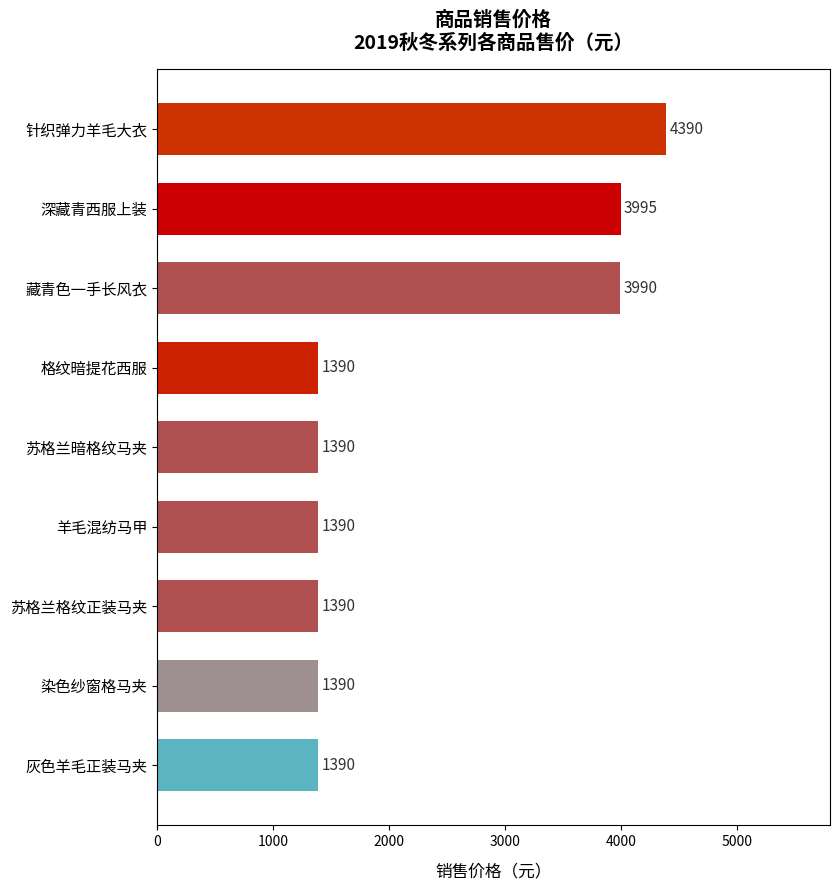

What is the greatest value displayed?

4390